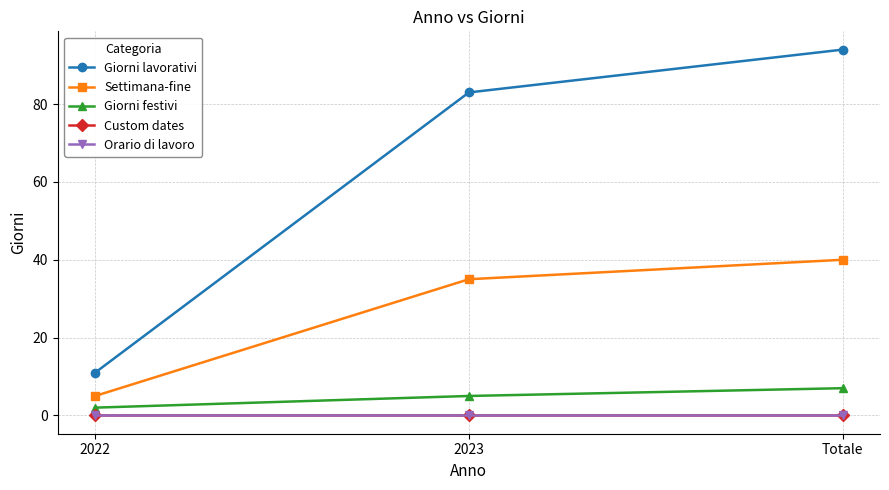

What is the difference between the Giorni lavorativi values at 2023 and Totale?

11